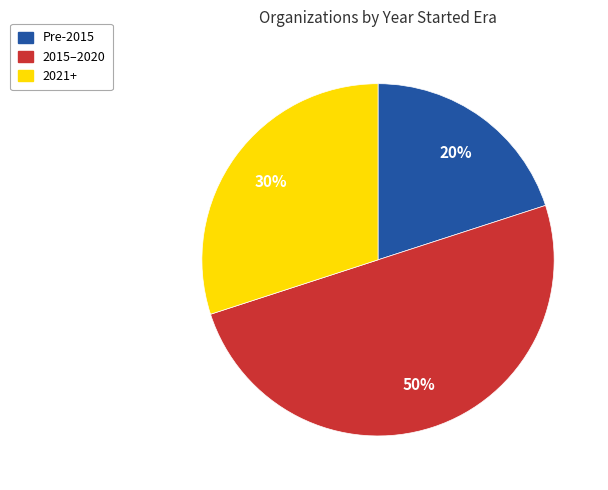

To the nearest percent, what is the average slice percentage?

33%